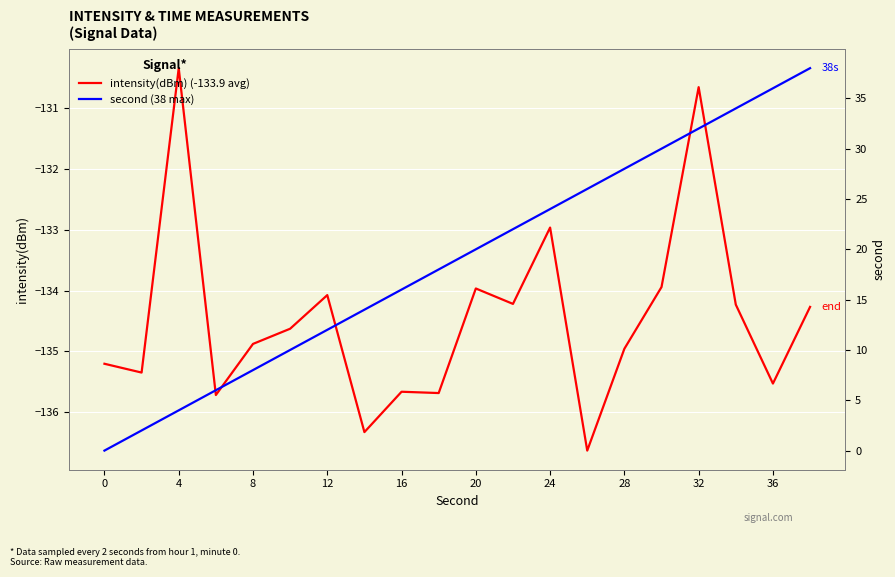

The value of intensity(dBm) (-133.9 avg) at 0 is -135.2. True or false?

True